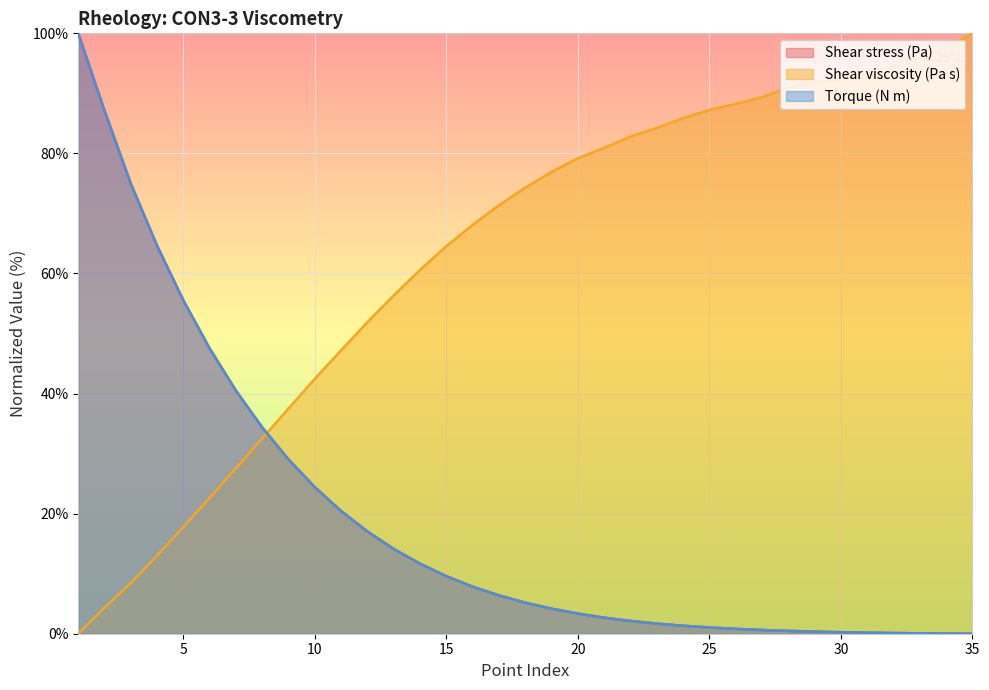

At how many categories does at least one series exceed 11?

35